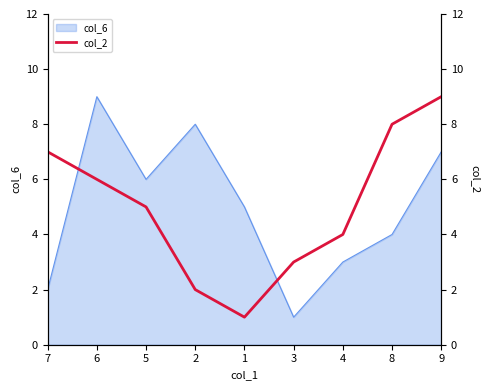

List the labels in order of col_6 value, largest first.

6, 2, 9, 5, 1, 8, 4, 7, 3